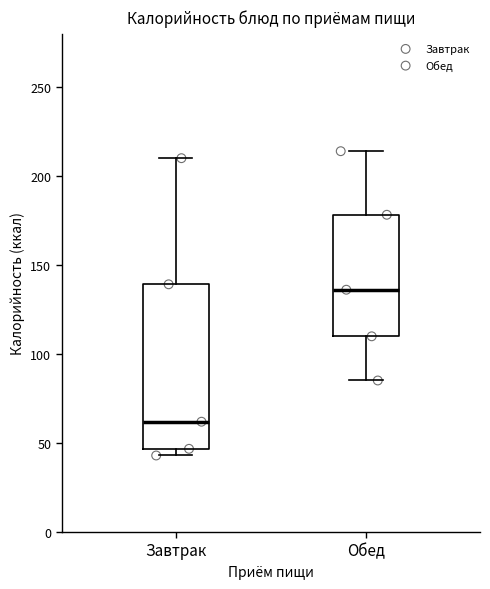

Which box's median line is the lowest?

Завтрак